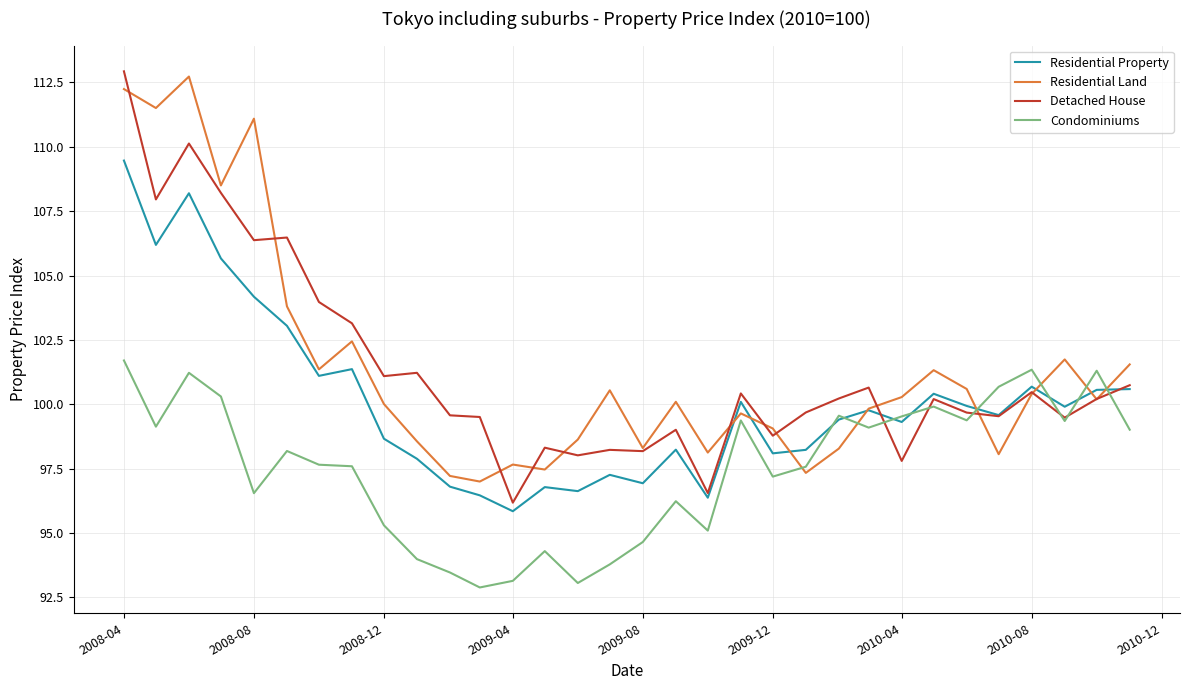

Which series ends up on top after the final intersection of Detached House and Condominiums?

Detached House